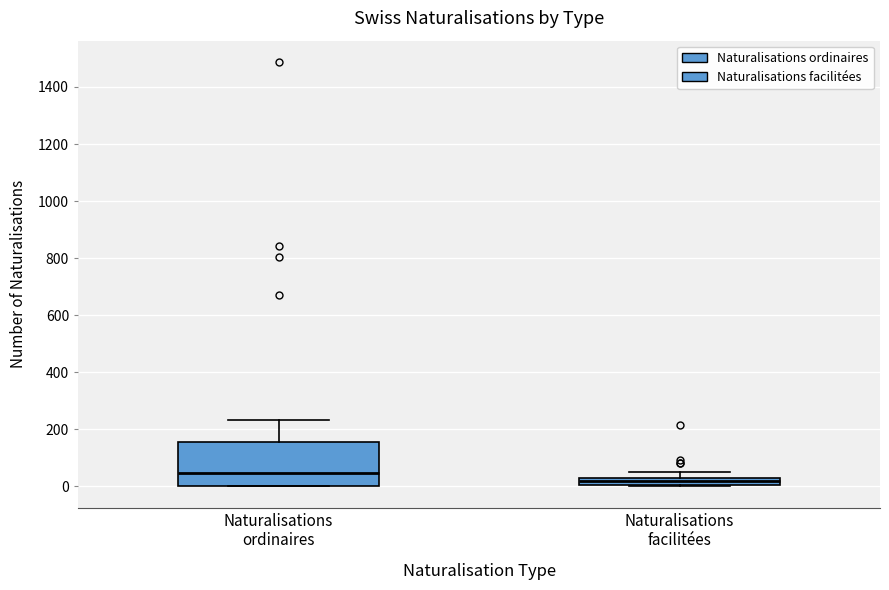

Where is the lower edge of the box for Naturalisations ordinaires on the y-axis? The values are not printed on the chart, so give them approximately, as read against the axis.

0